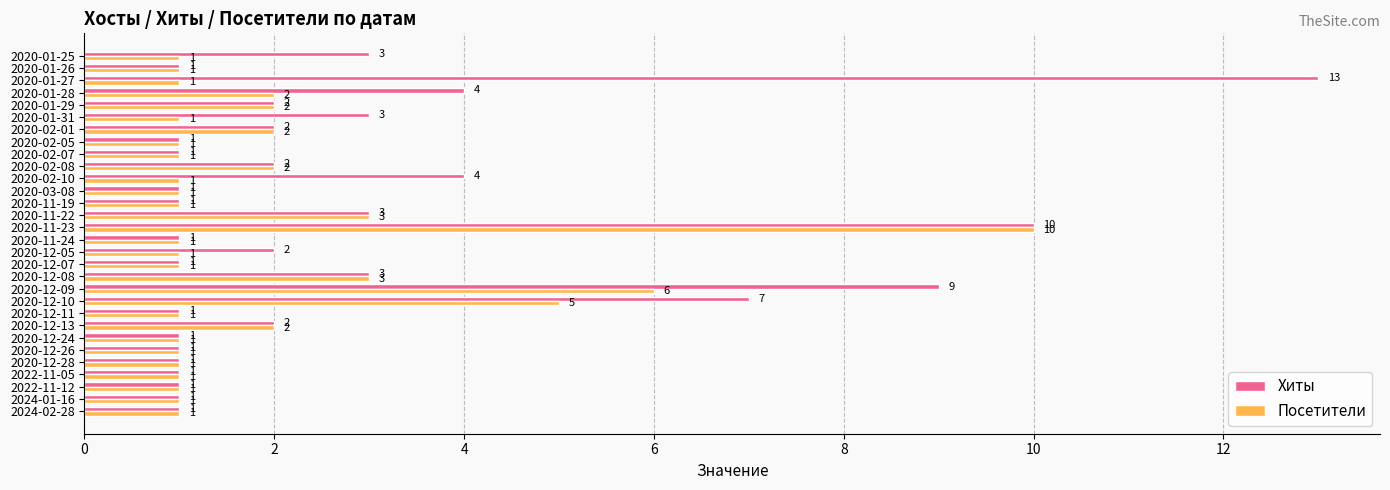

What is the difference between the maximum and minimum values in the Посетители series?

9